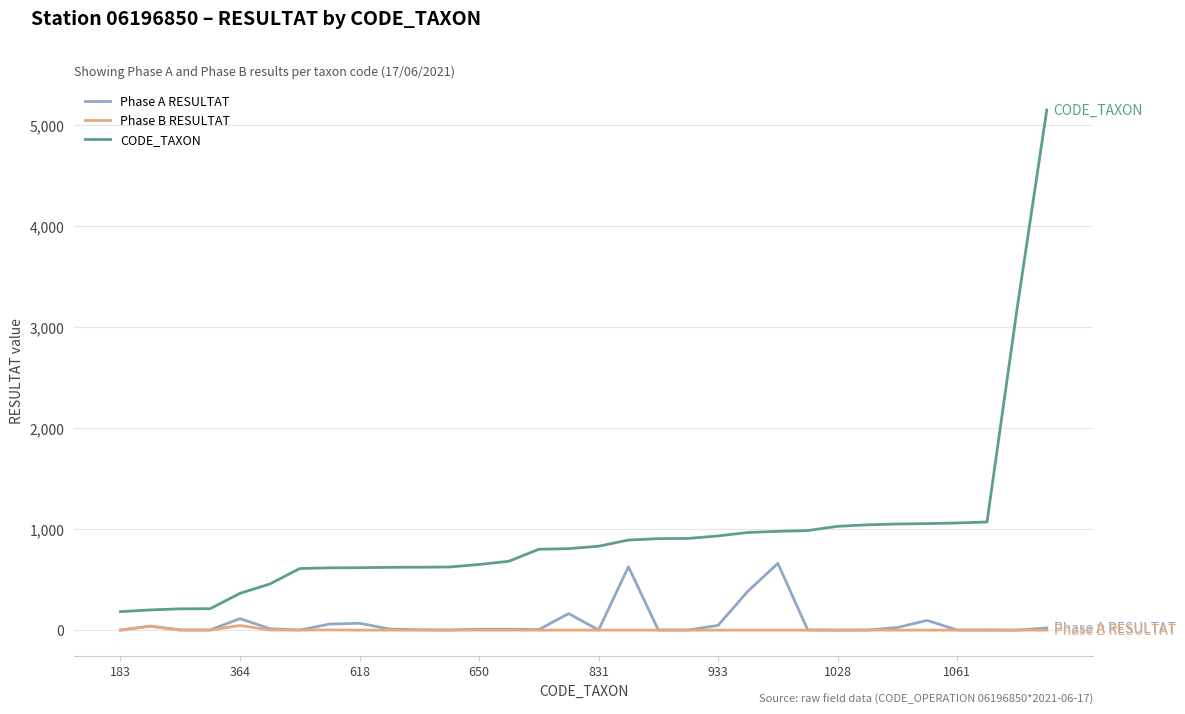

How many distinct data groups are displayed?

3